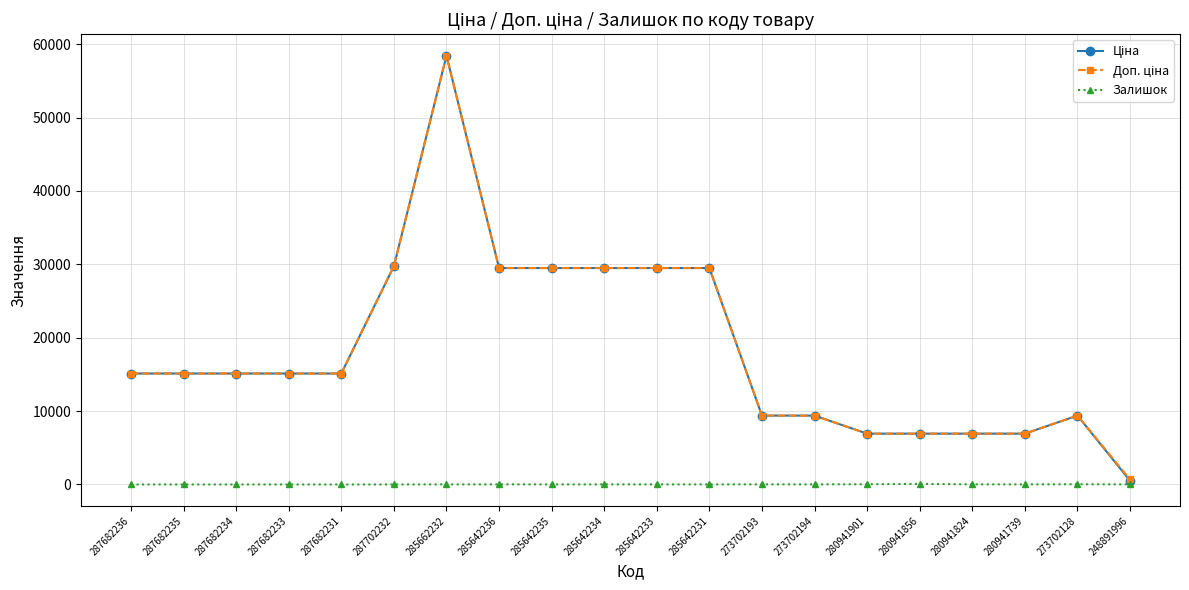

At which category is the sum across all series the highest?

285662232